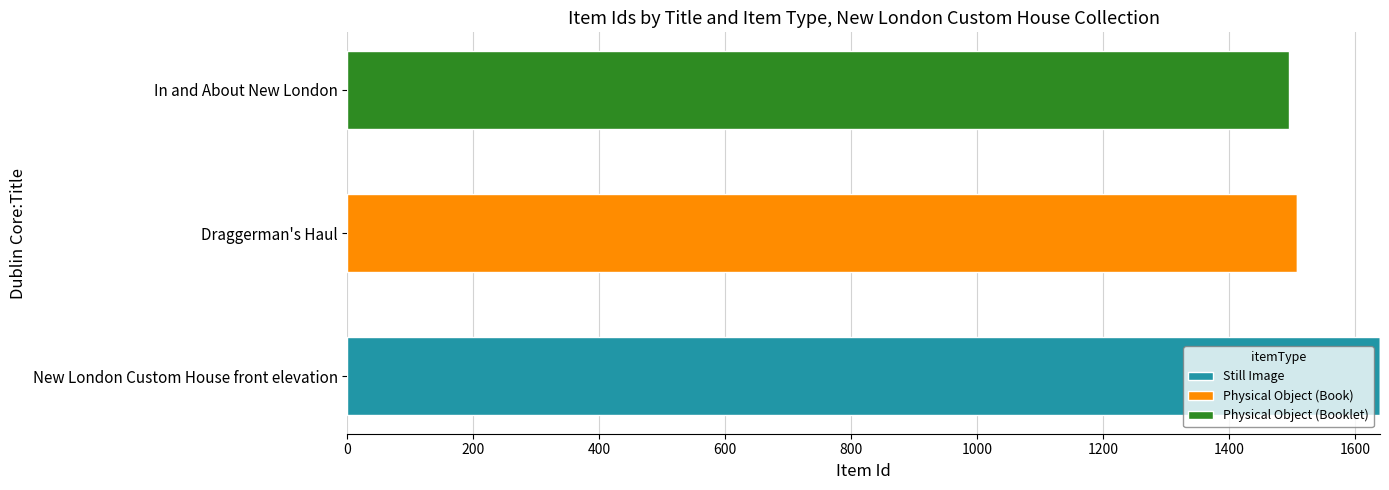

What is the highest value of the Still Image series?

1640